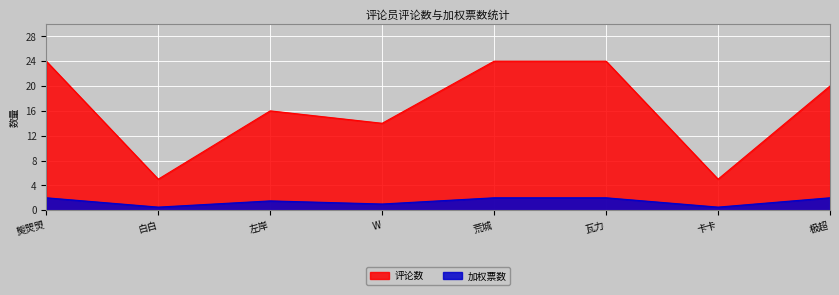

How many 加权票数 values are between 1 and 2?

6